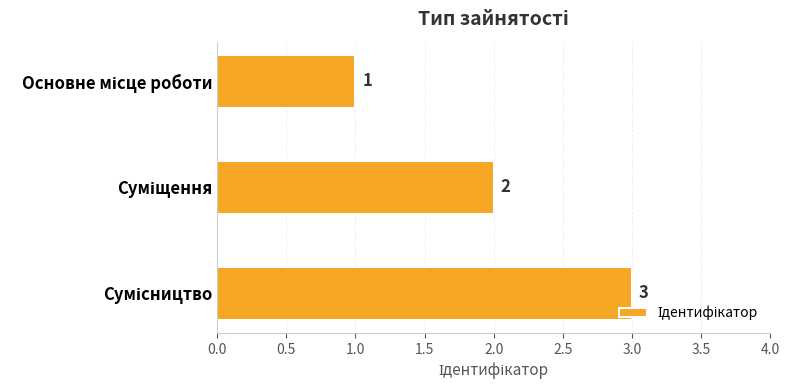

Count the values in the range 1 to 3.

3